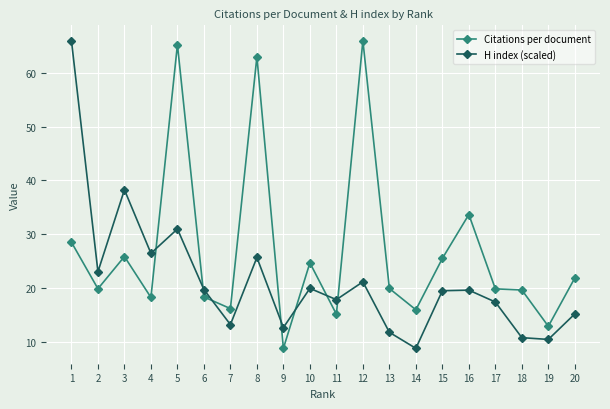

What is the minimum value for Citations per document?

8.8